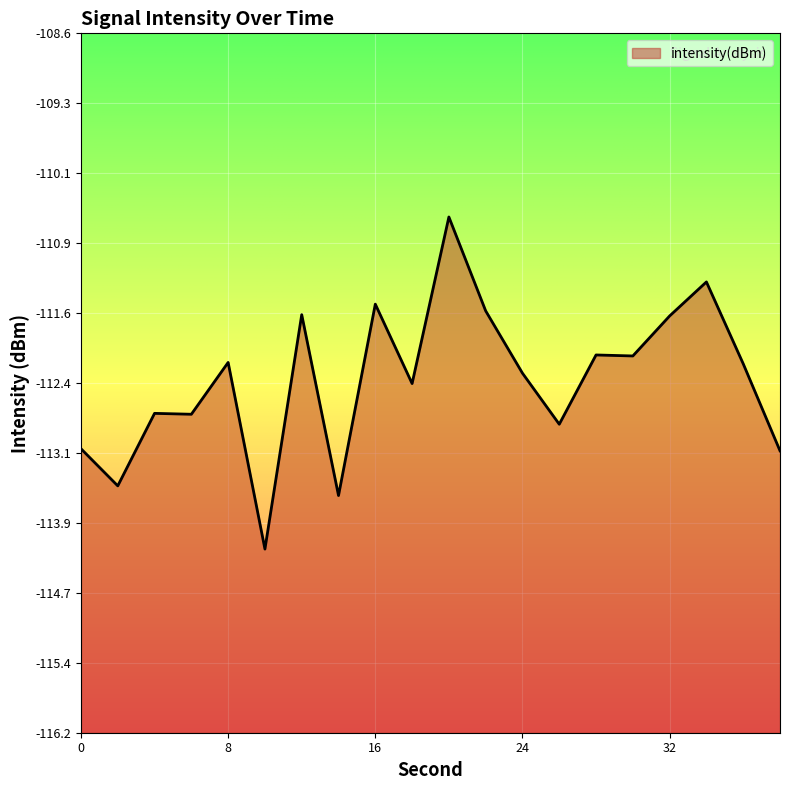

At which category does the data reach its first local valley?

2